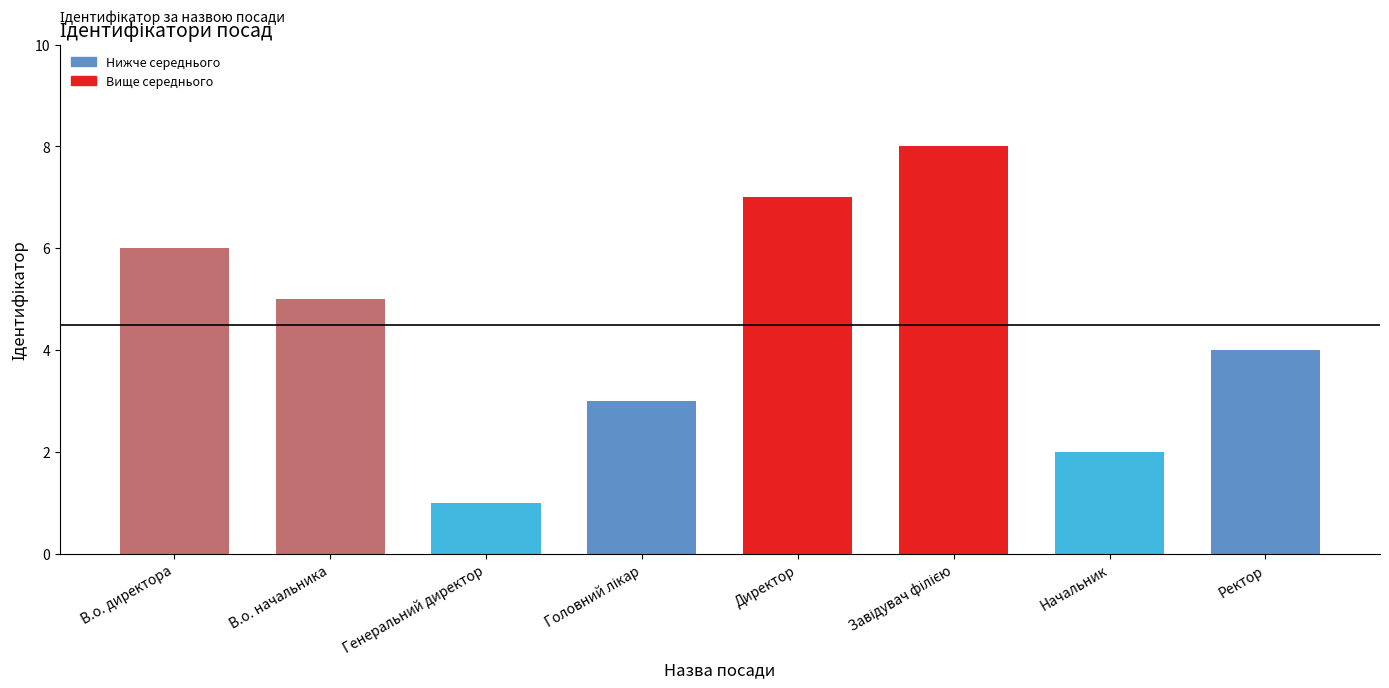

What position from the left is Ректор?

8